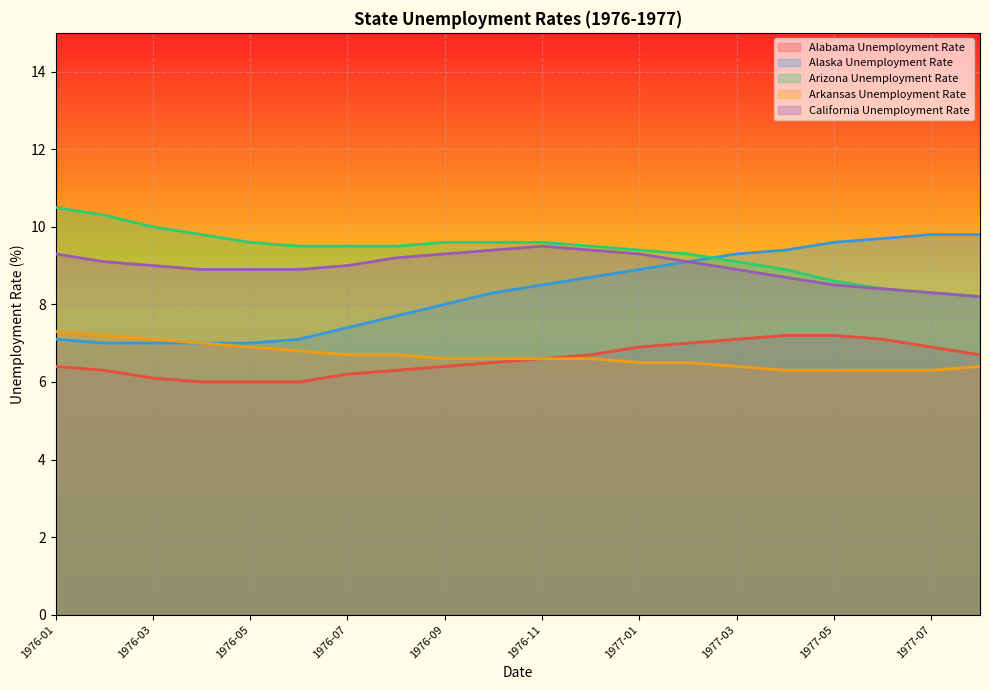

Is it true that Alaska Unemployment Rate equals 11.5 at 1976-07?

False